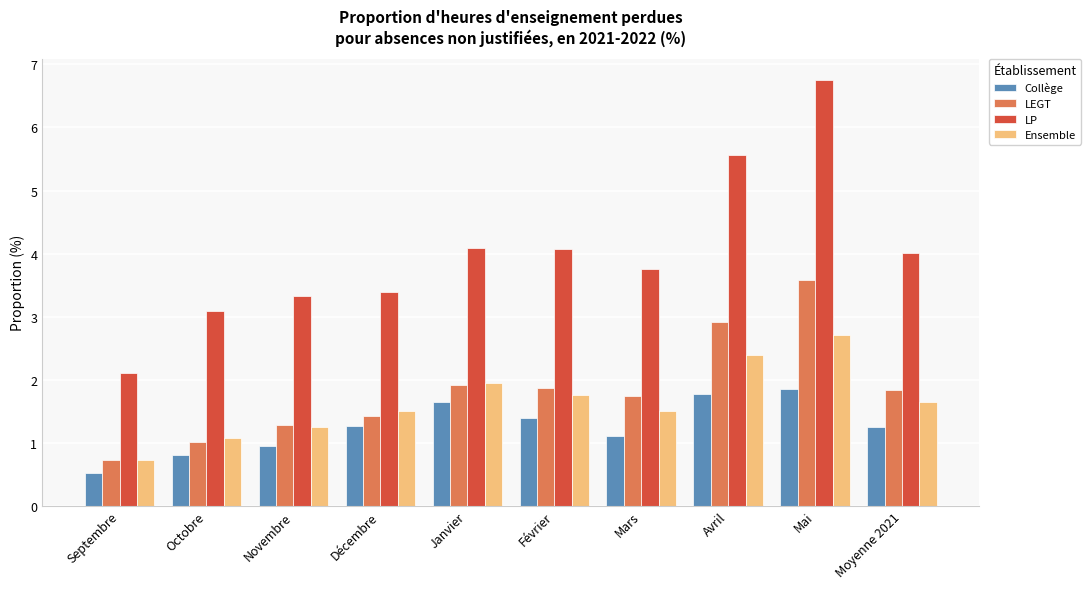

How many bars are there in total?

40